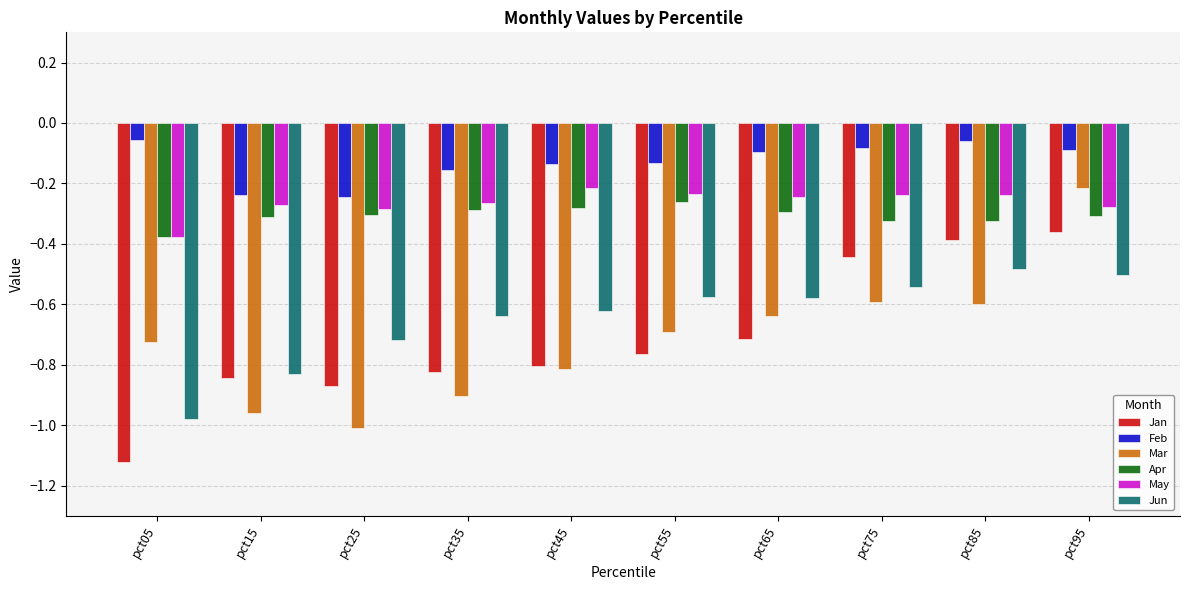

At which label does Jan reach its peak?

pct95